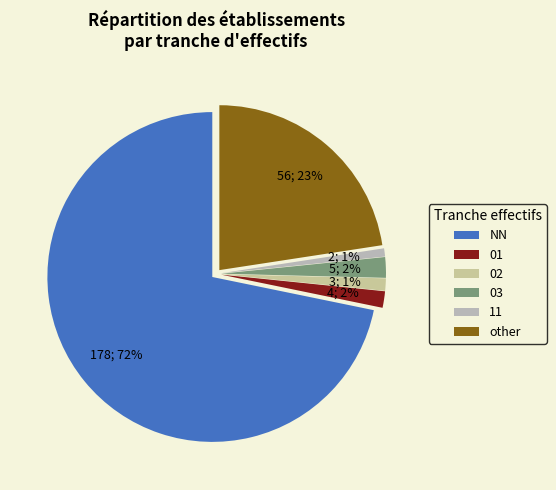

Between 03 and 11, which is larger?

03